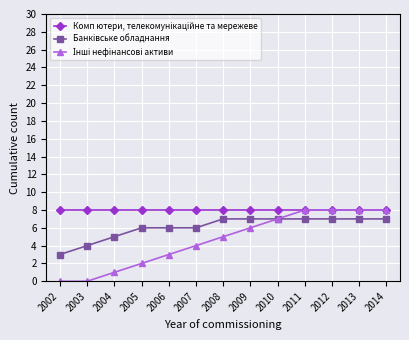

What is the greatest value displayed?

8